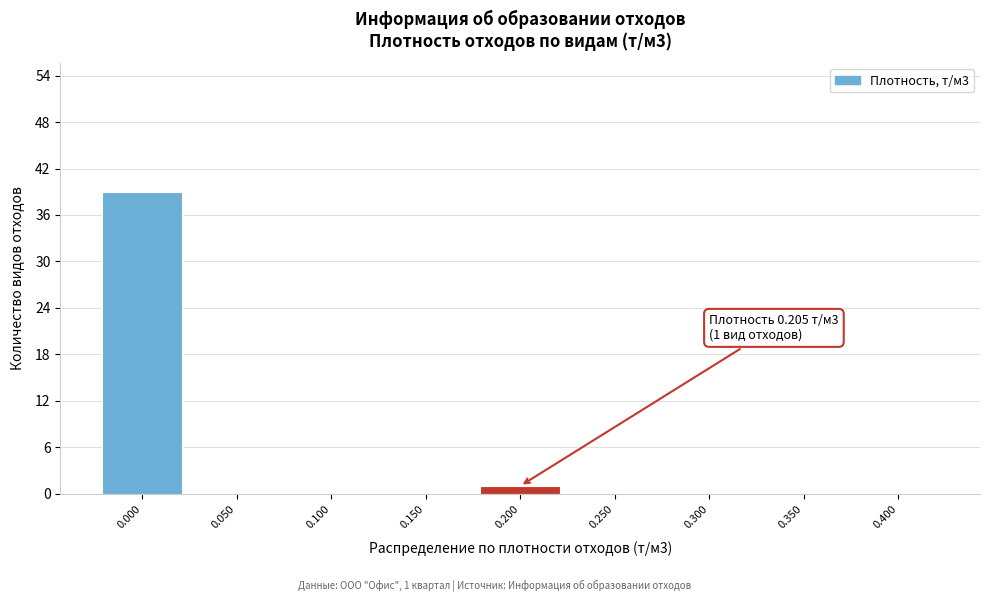

Over which range of the x-axis is the bar tallest?

-0.025 to 0.025